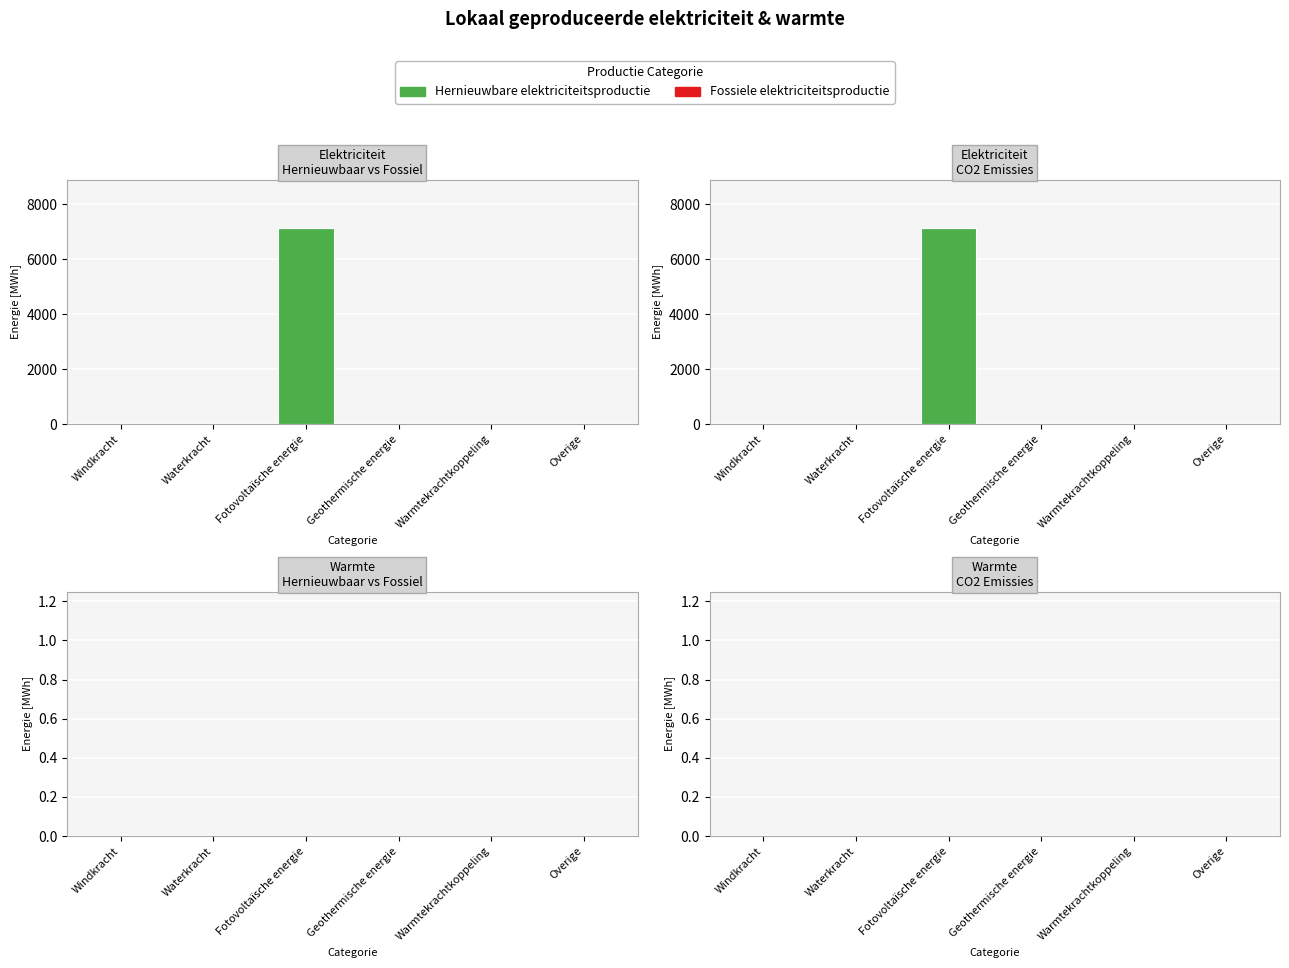

Which category has the highest value in the Emissies CO2 [t] series?

Windkracht